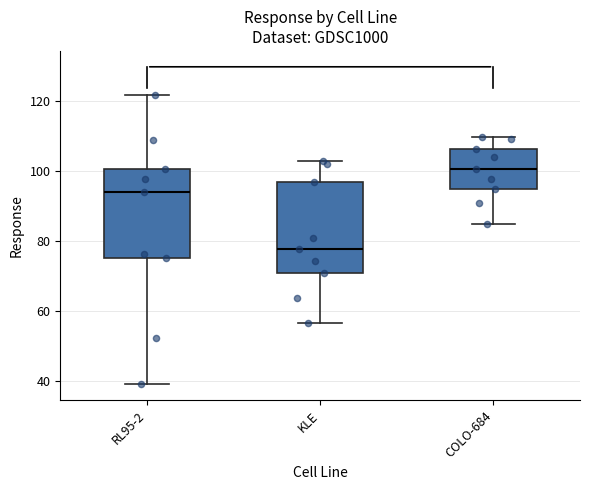

Reading left to right, transcribe this box plot: for each box, give where its median line is, the range the box spans, and where its two whiskers end, as read against the y-axis. The values are not printed on the chart, so give them approximately, as read against the axis.

RL95-2: median 94, box 76 to 100, whiskers 40 to 122
KLE: median 78, box 70 to 96, whiskers 56 to 102
COLO-684: median 100, box 94 to 106, whiskers 84 to 110